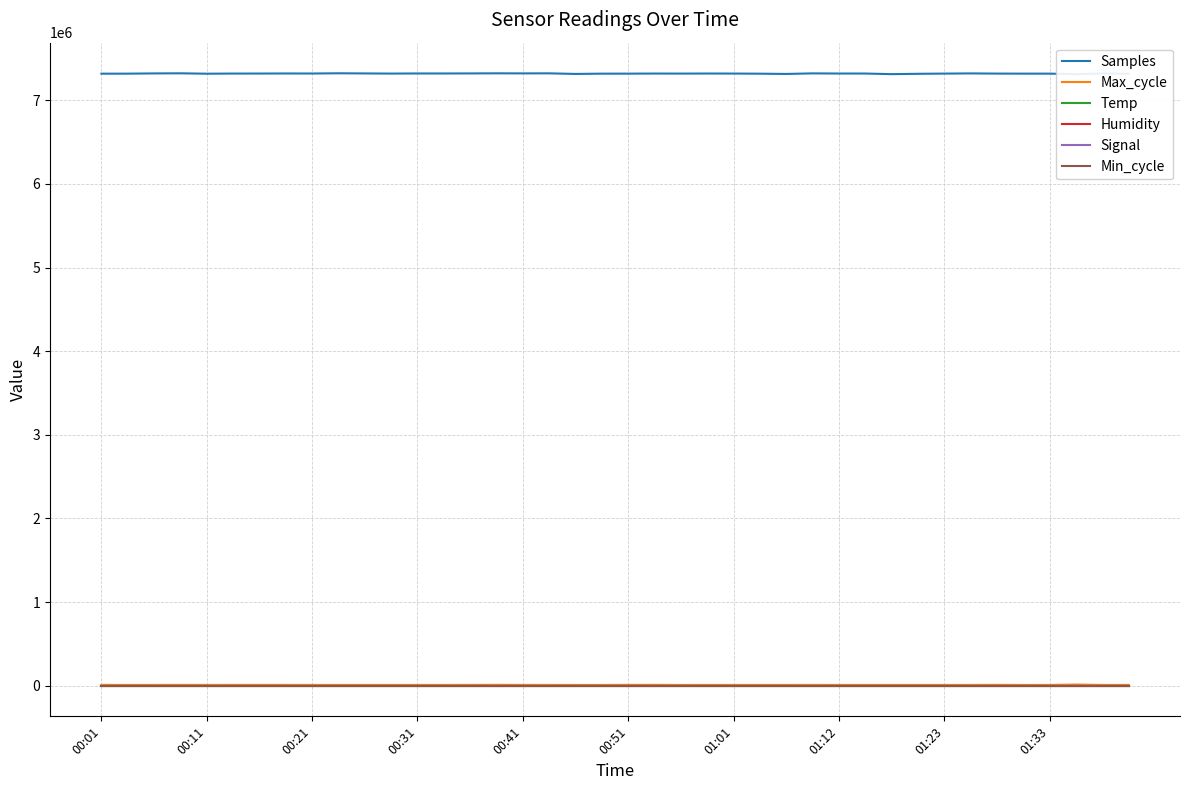

Does the chart have visible grid lines?

Yes